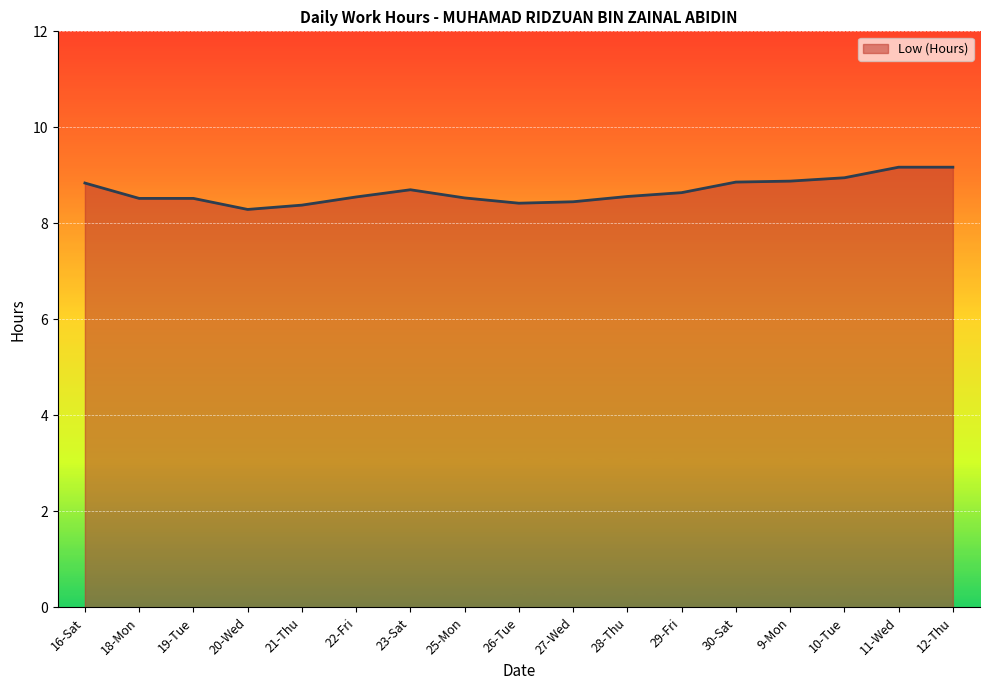

How many lines are shown in the chart?

1